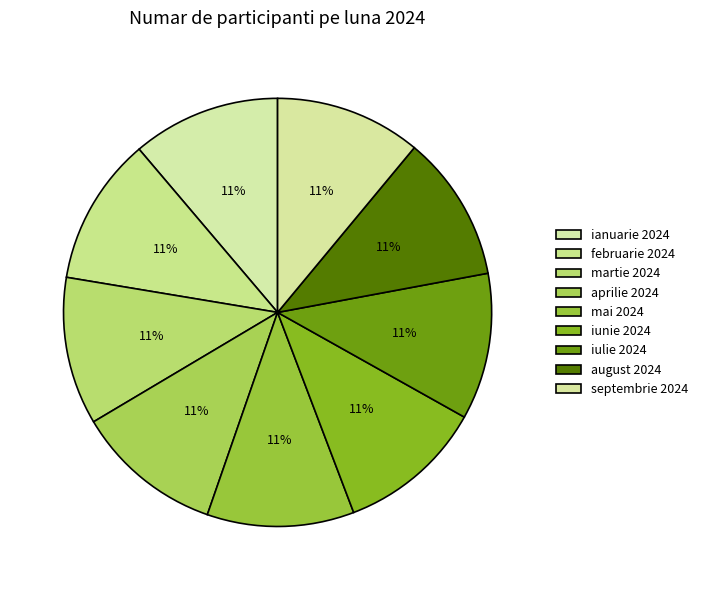

What percentage is the iulie 2024 slice, to the nearest percent?

11%